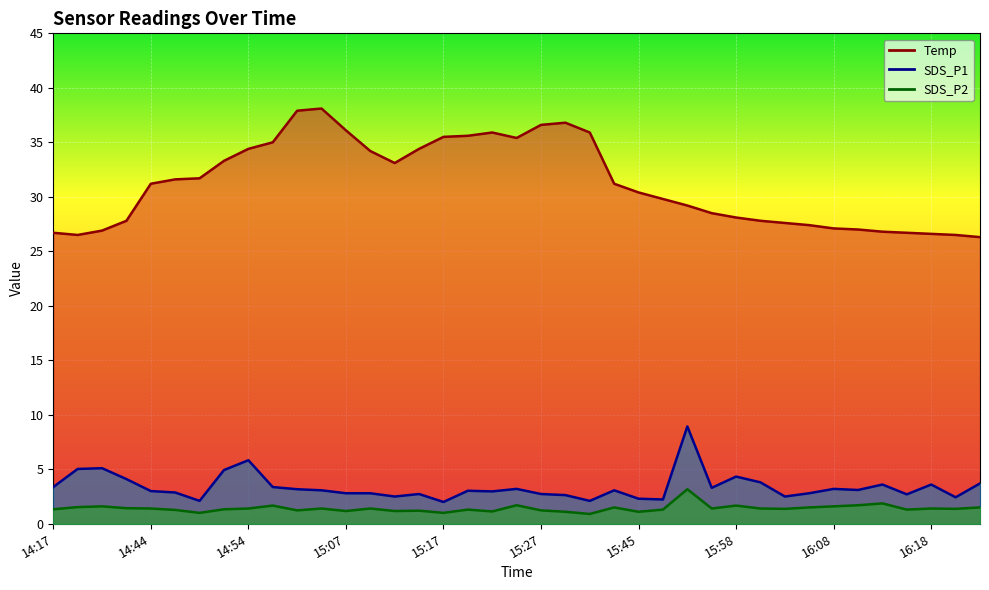

What value does the SDS_P1 series have at 15:19?

3.0